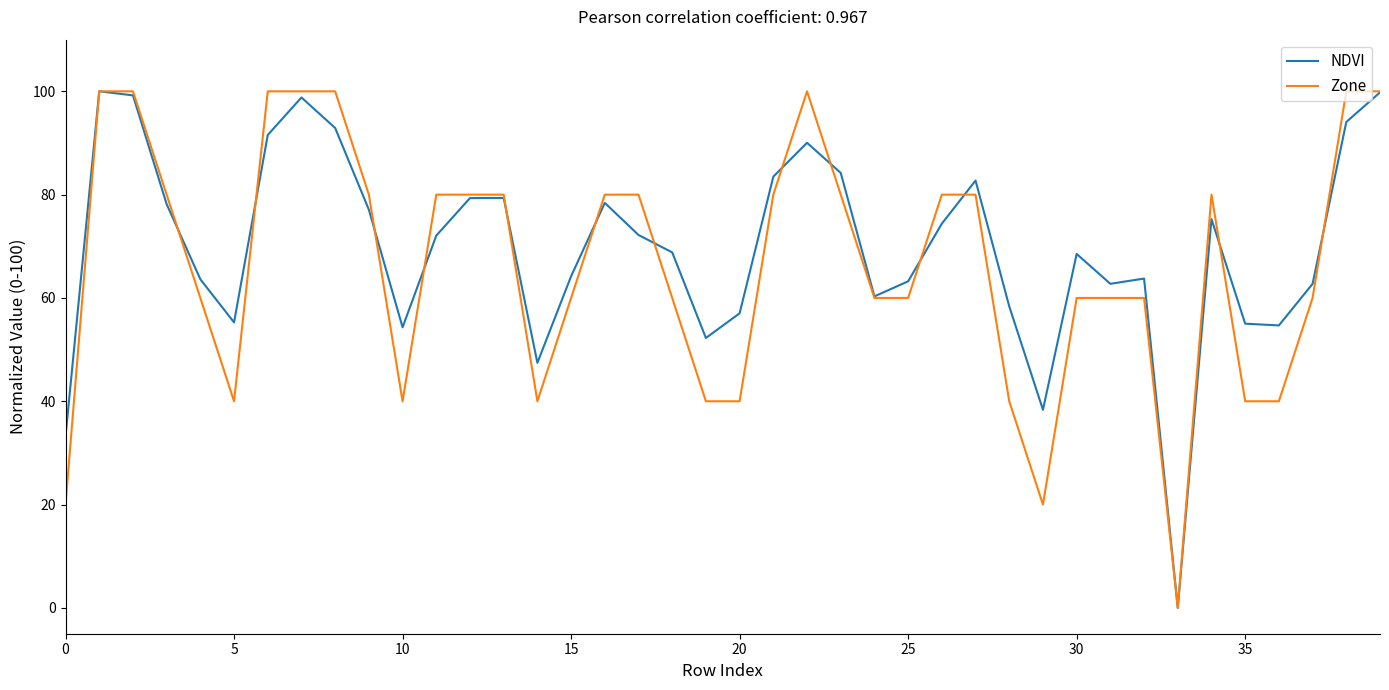

What is the highest value of the Zone series?

100.0